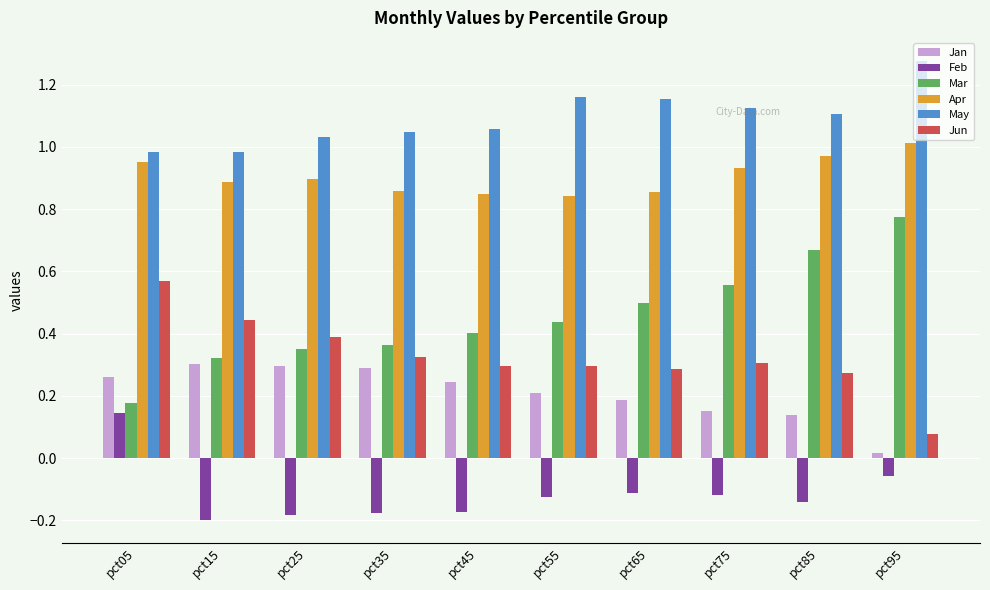

Which series changed the most between pct65 and pct85?

Mar